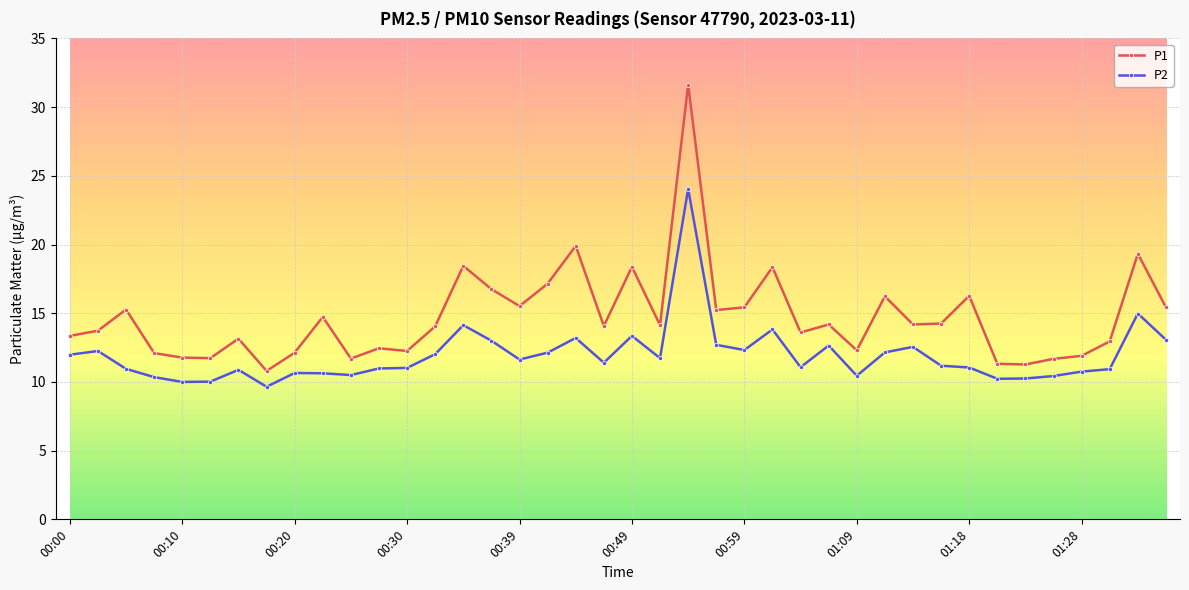

Which series has the widest spread of values?

P1